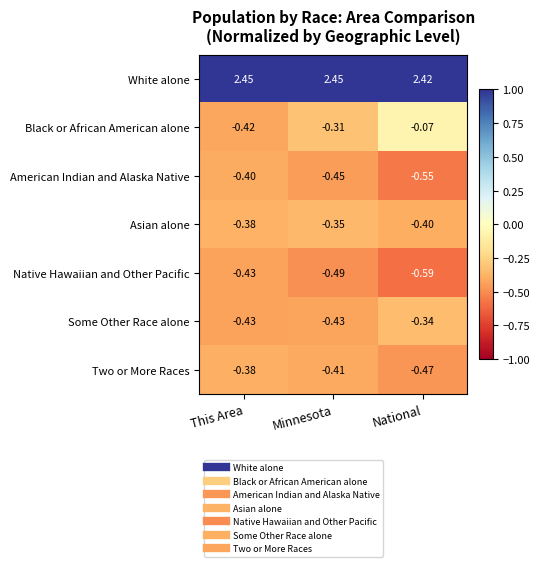

At which category does the chart reach its minimum across all series?

National